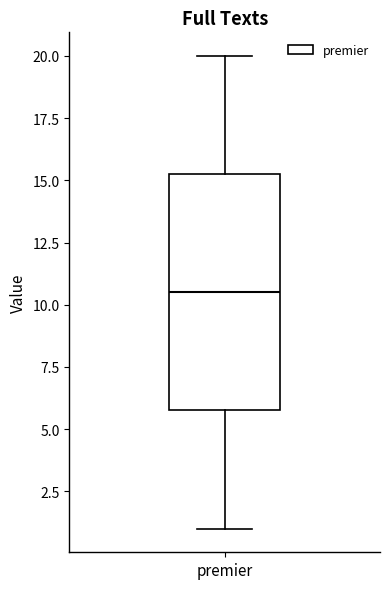

Where does the median line of the box for premier sit on the y-axis? The values are not printed on the chart, so give them approximately, as read against the axis.

10.5